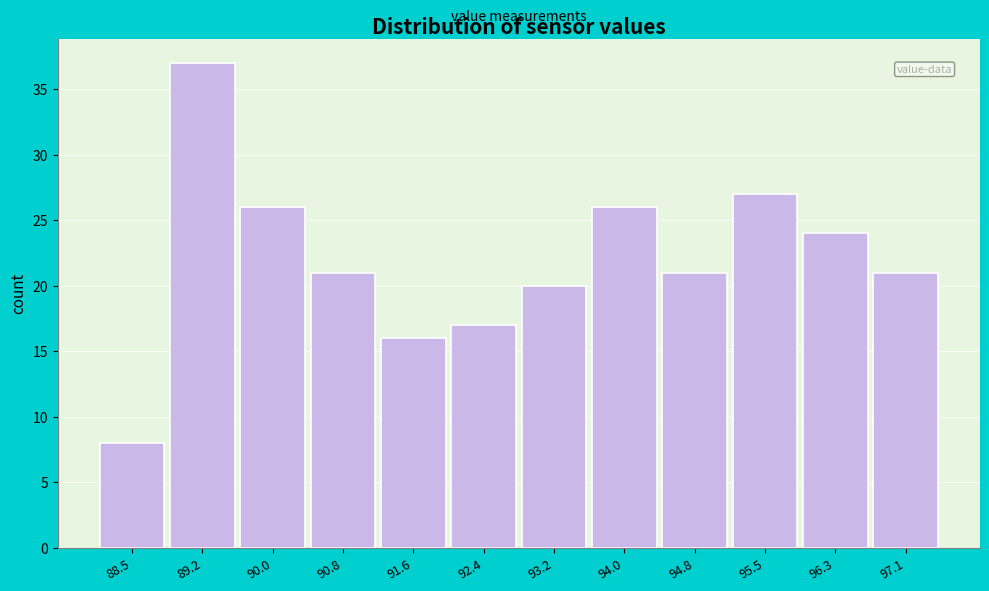

Reading left to right, extract all data points from this chart.

88.5=8	89.2=37	90.0=26	90.8=21	91.6=16	92.4=17	93.2=20	94.0=26	94.8=21	95.5=27	96.3=24	97.1=21